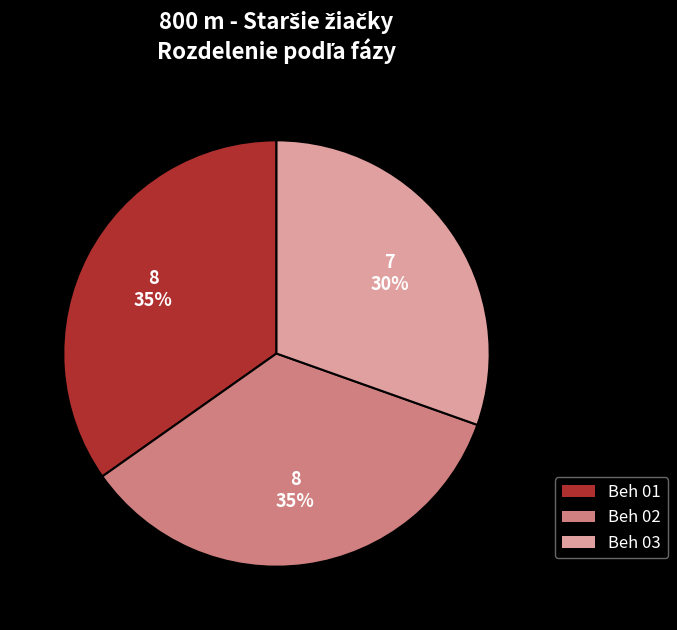

What is the smallest slice in the pie chart?

Beh 03